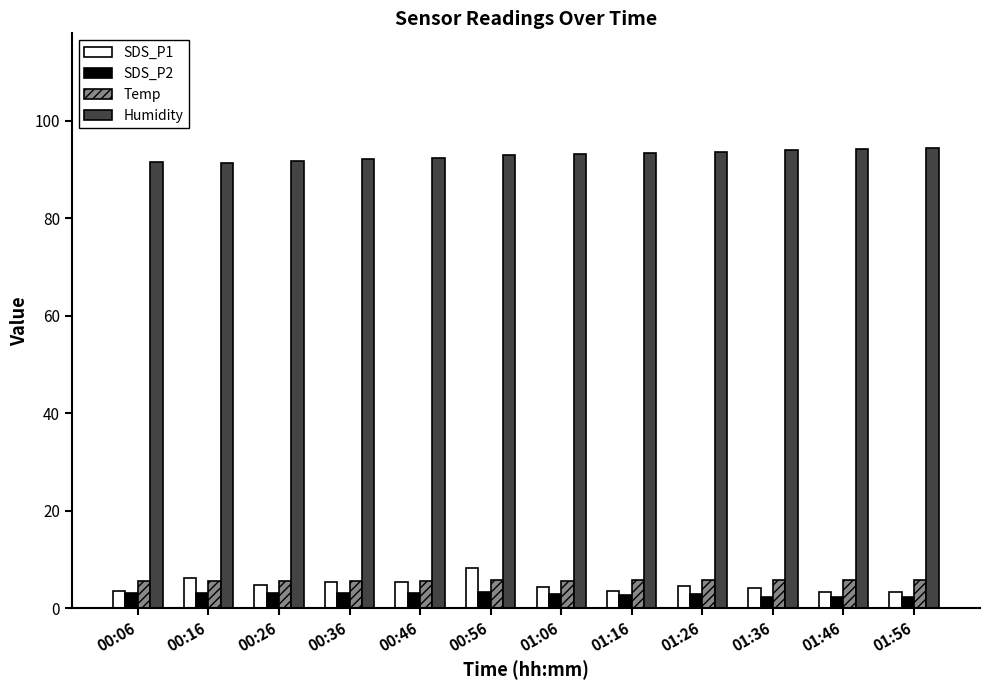

Which series has the largest total across all categories?

Humidity